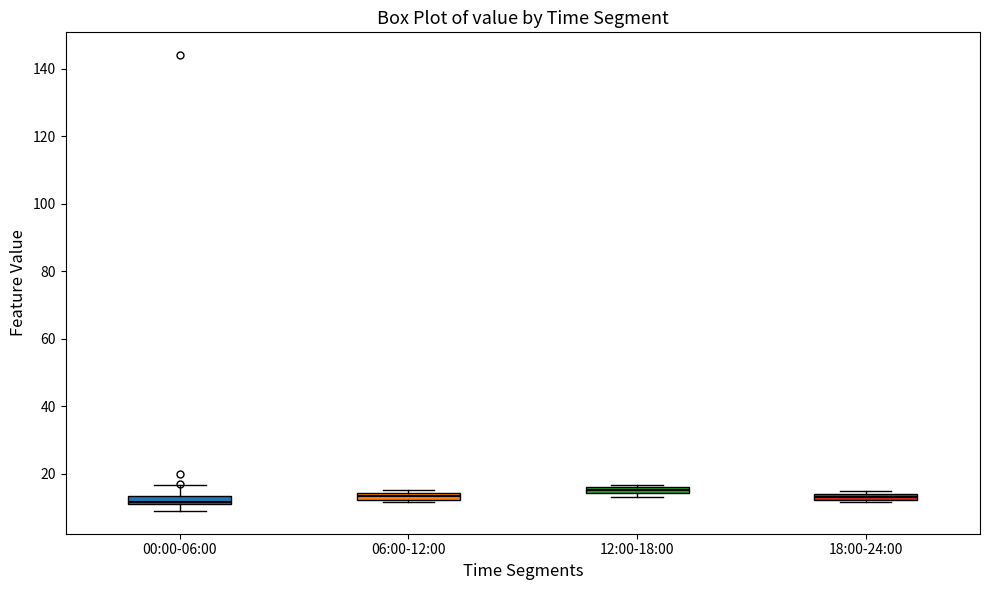

Where is the lower edge of the box for 06:00-12:00 on the y-axis? The values are not printed on the chart, so give them approximately, as read against the axis.

12